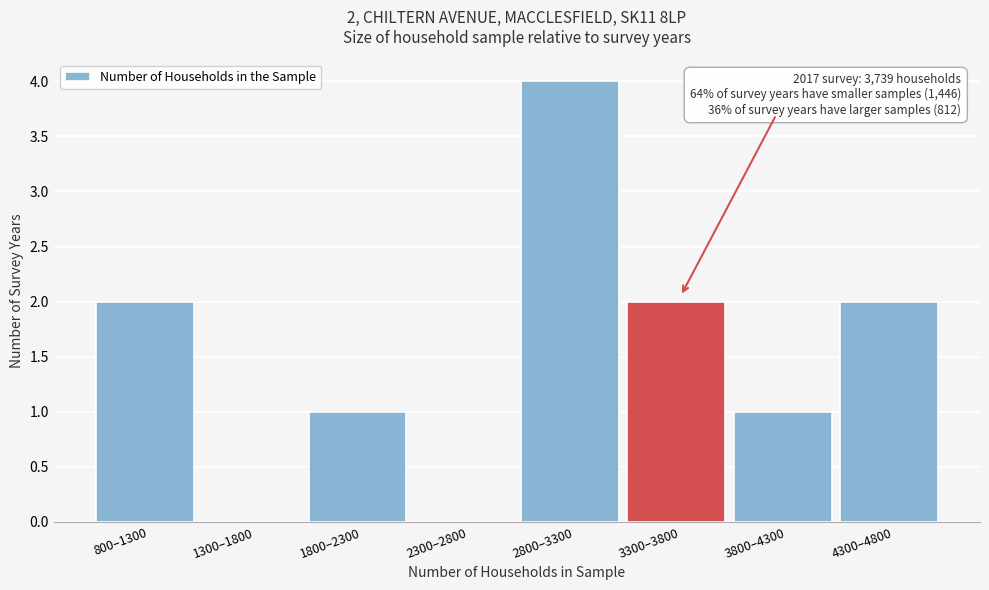

Reading right to left, extract all data points from this chart.

4300–4800=2	3800–4300=1	3300–3800=2	2800–3300=4	2300–2800=0	1800–2300=1	1300–1800=0	800–1300=2